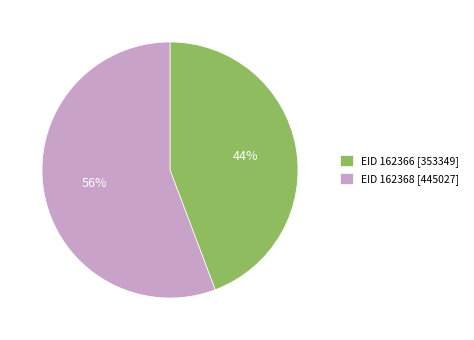

Is EID 162366 [353349] the majority of the pie?

No